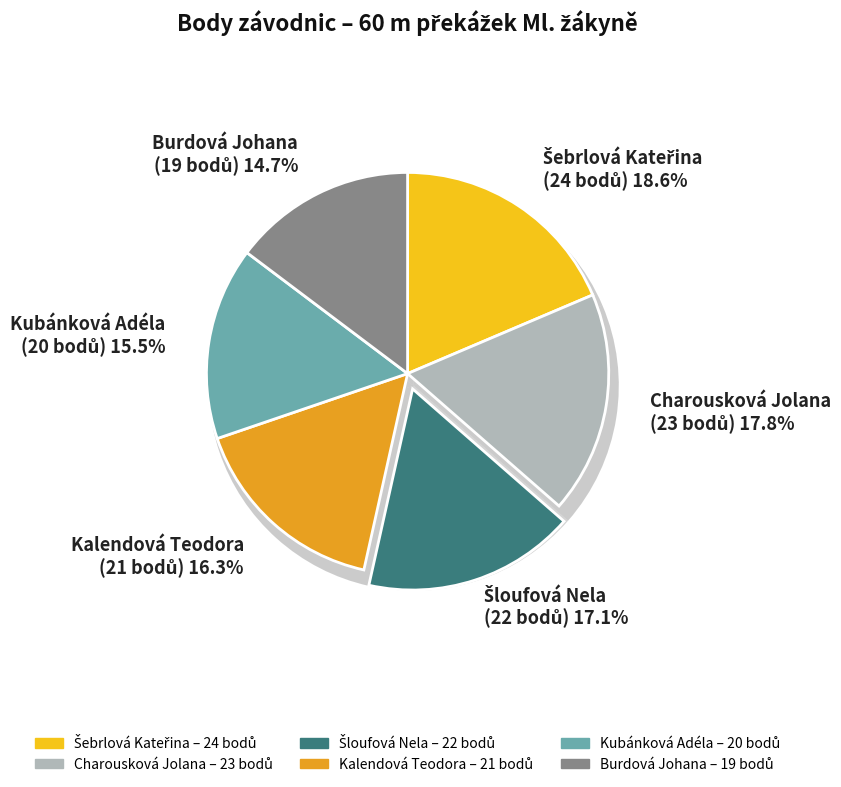

True or false: Šebrlová Kateřina accounts for 19% of the total.

True